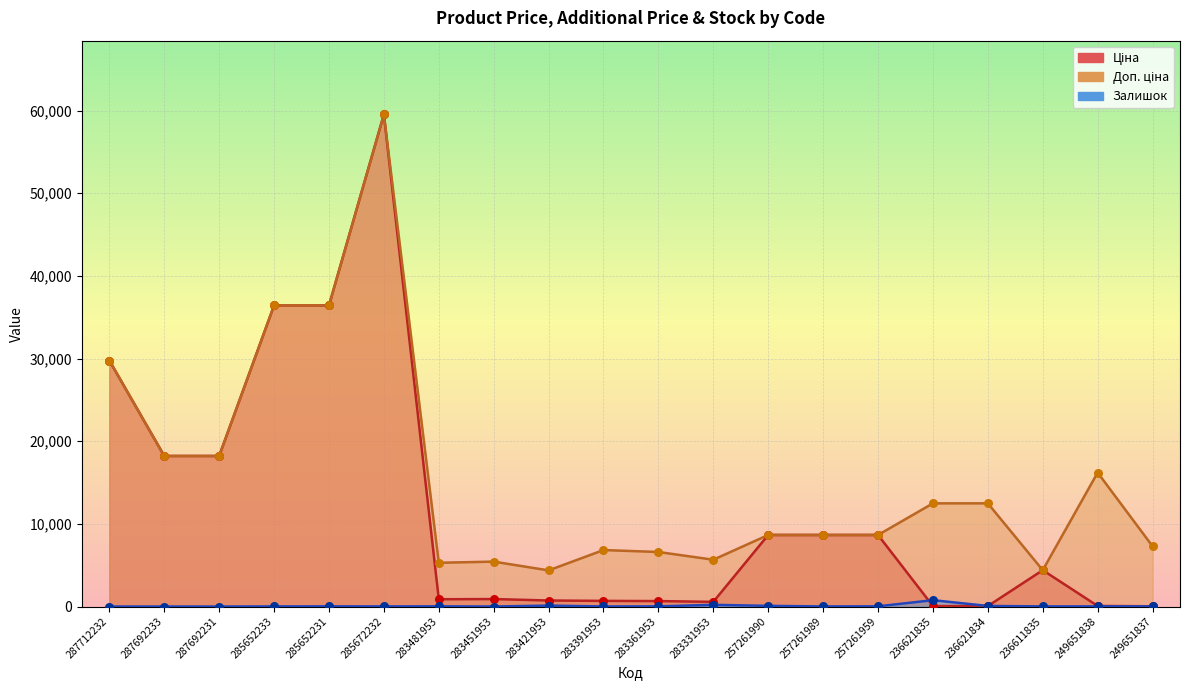

At how many categories does at least one series exceed 57557?

1